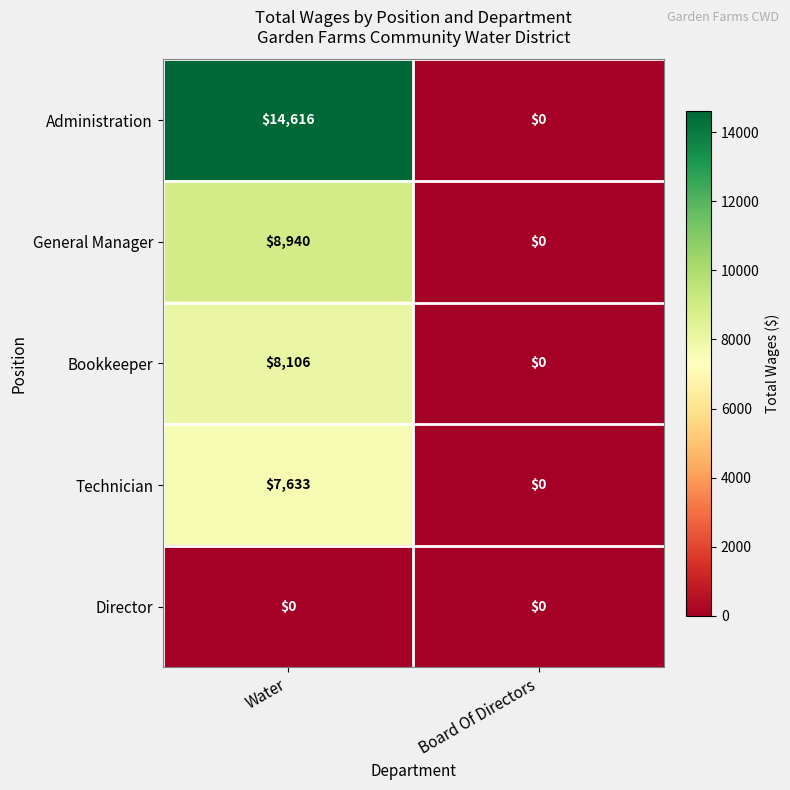

At Water, list the series in order from largest to smallest.

Administration, General Manager, Bookkeeper, Technician, Director